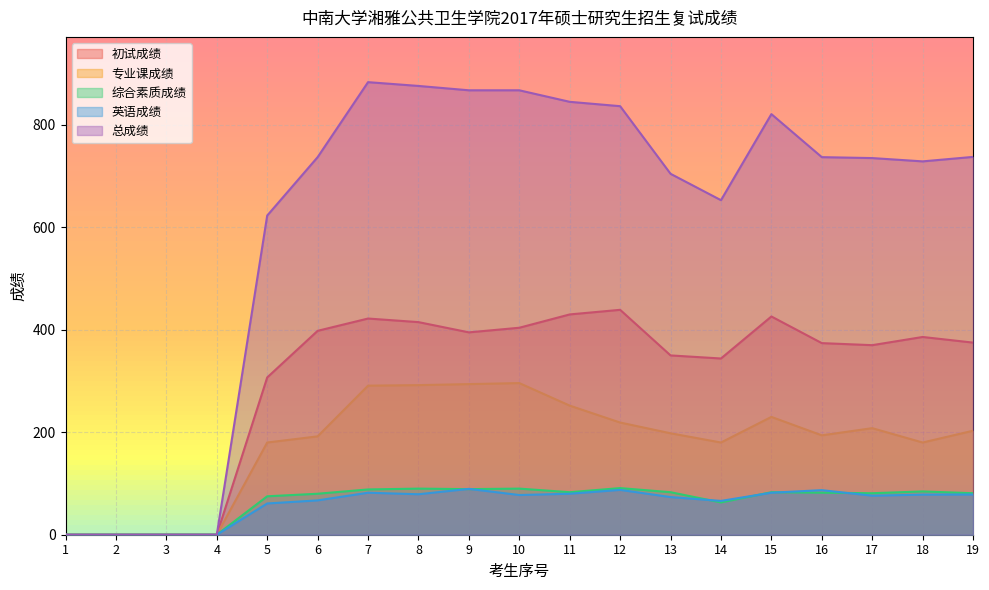

At which category does 英语成绩 reach its first local valley?

8